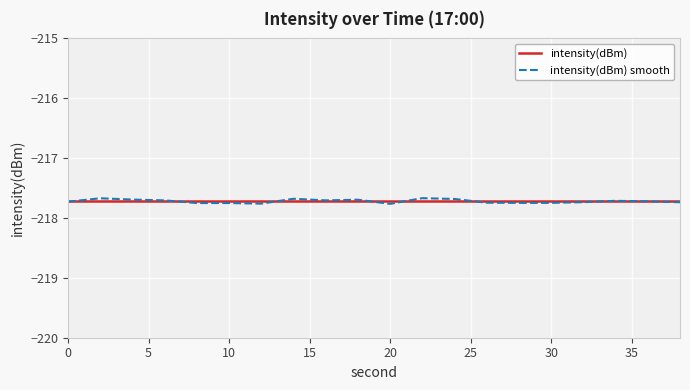

What is the minimum value for intensity(dBm) smooth?

-217.8